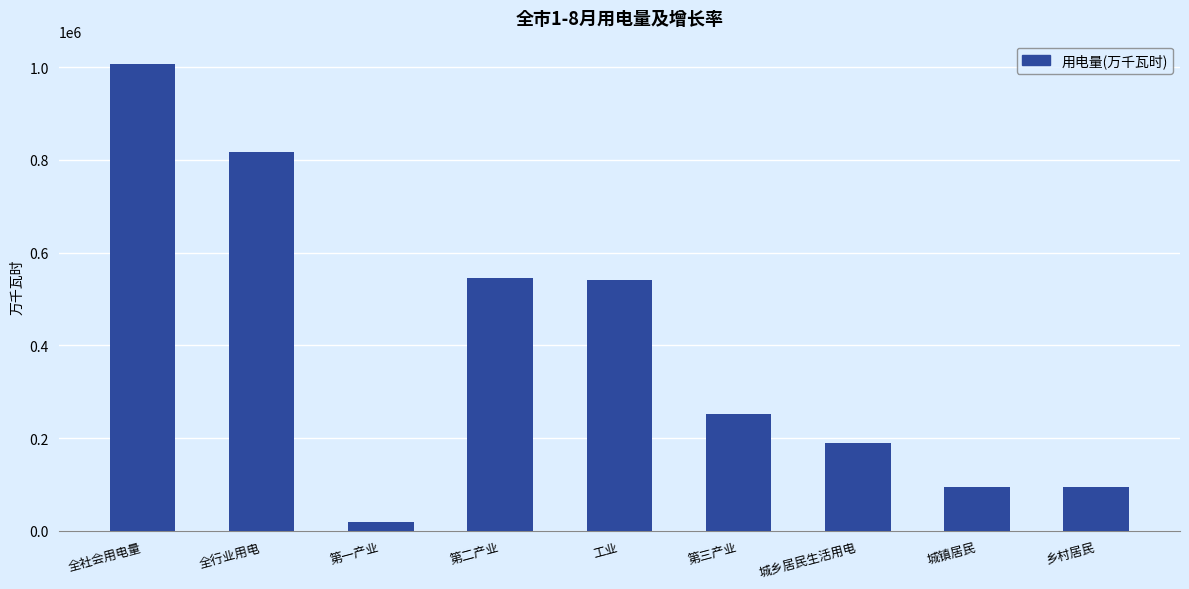

How many data points does each series have?

9